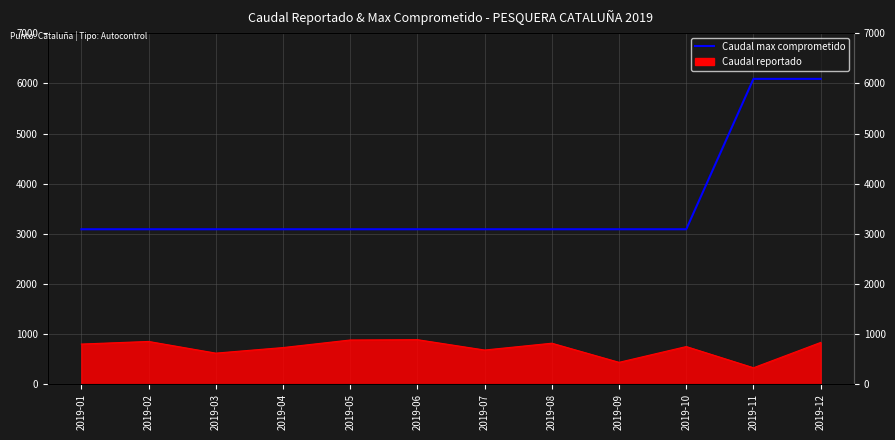

What is the sum of the values at 2019-12 and 2019-02?

9180